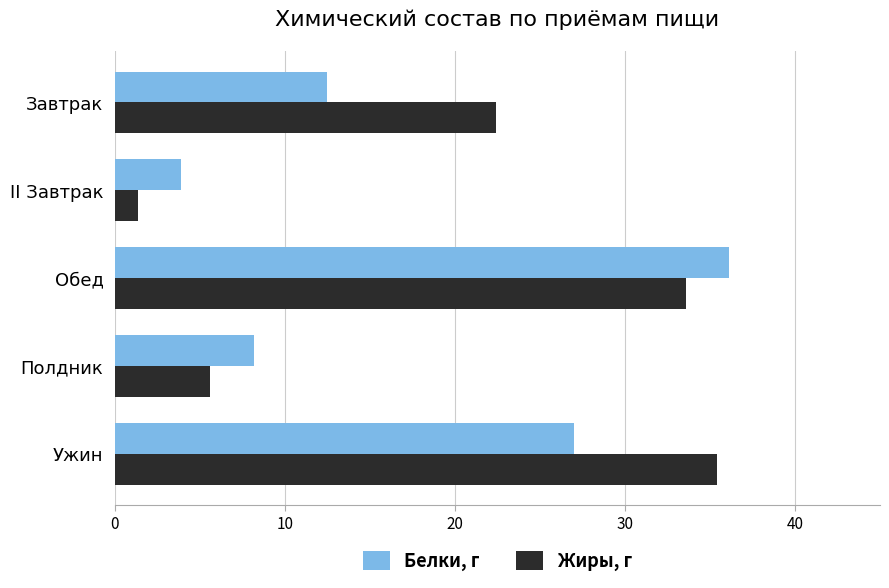

What is the maximum value for Жиры, г?

35.4